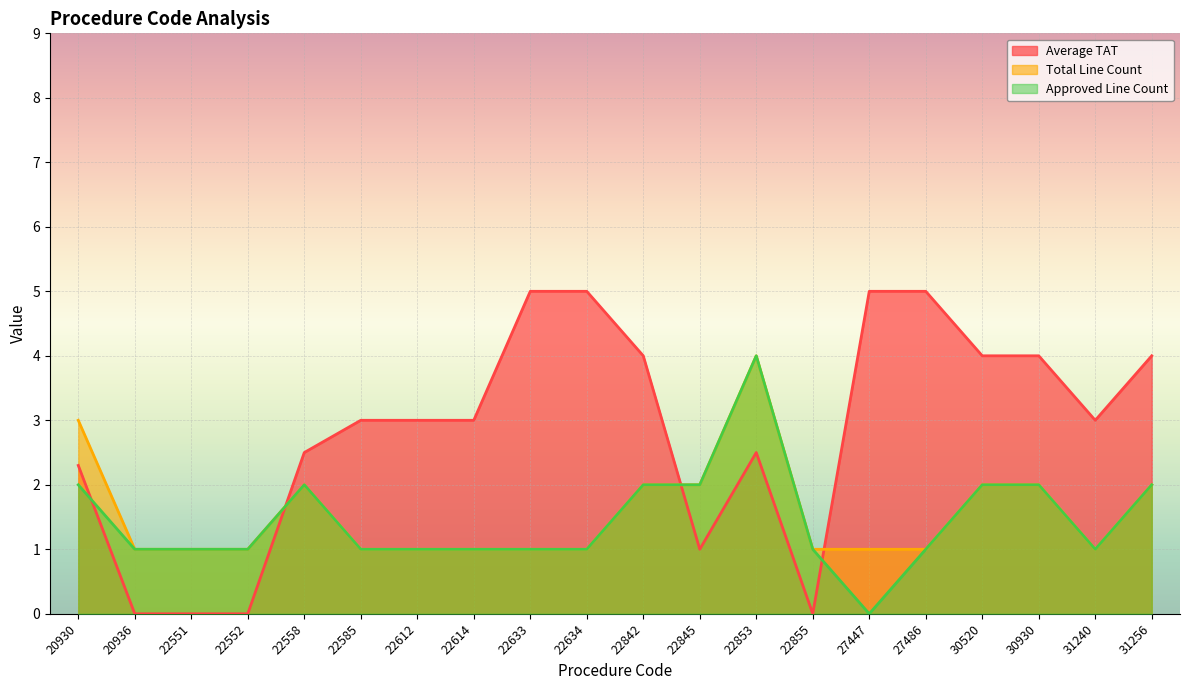

True or false: Total Line Count has a value of 0.9 at 31256.

False